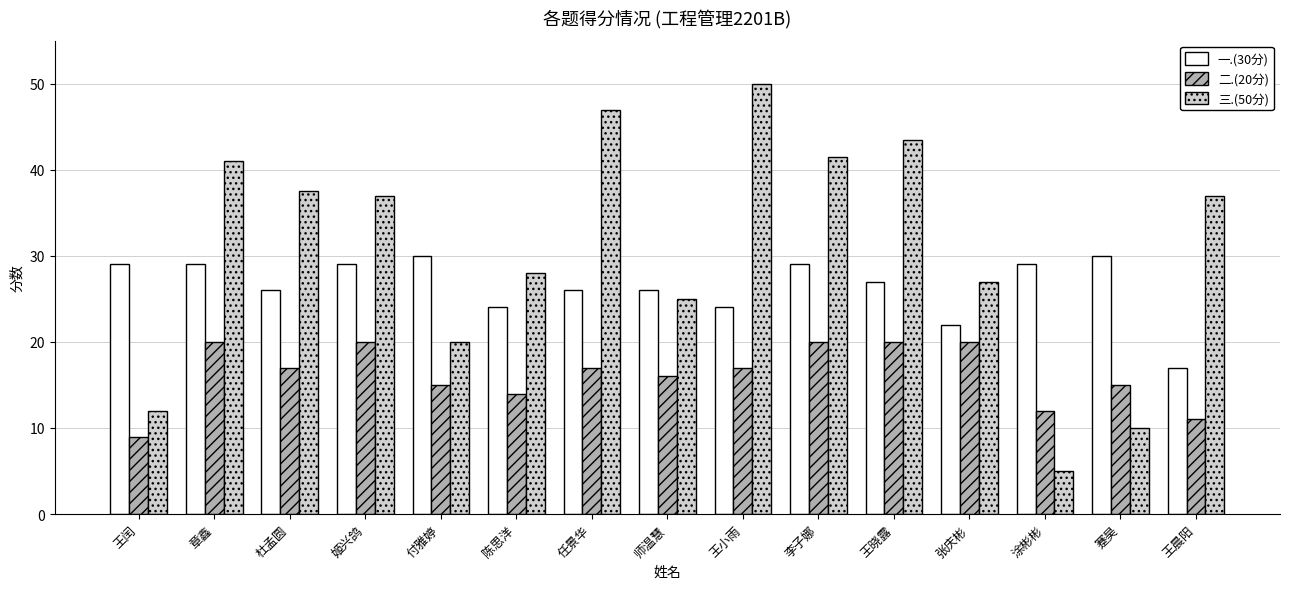

Reading right to left, what are all the values shown in this chart?

一.(30分): 17.0	30.0	29.0	22.0	27.0	29.0	24.0	26.0	26.0	24.0	30.0	29.0	26.0	29.0	29.0
二.(20分): 11.0	15.0	12.0	20.0	20.0	20.0	17.0	16.0	17.0	14.0	15.0	20.0	17.0	20.0	9.0
三.(50分): 37.0	10.0	5.0	27.0	43.5	41.5	50.0	25.0	47.0	28.0	20.0	37.0	37.5	41.0	12.0